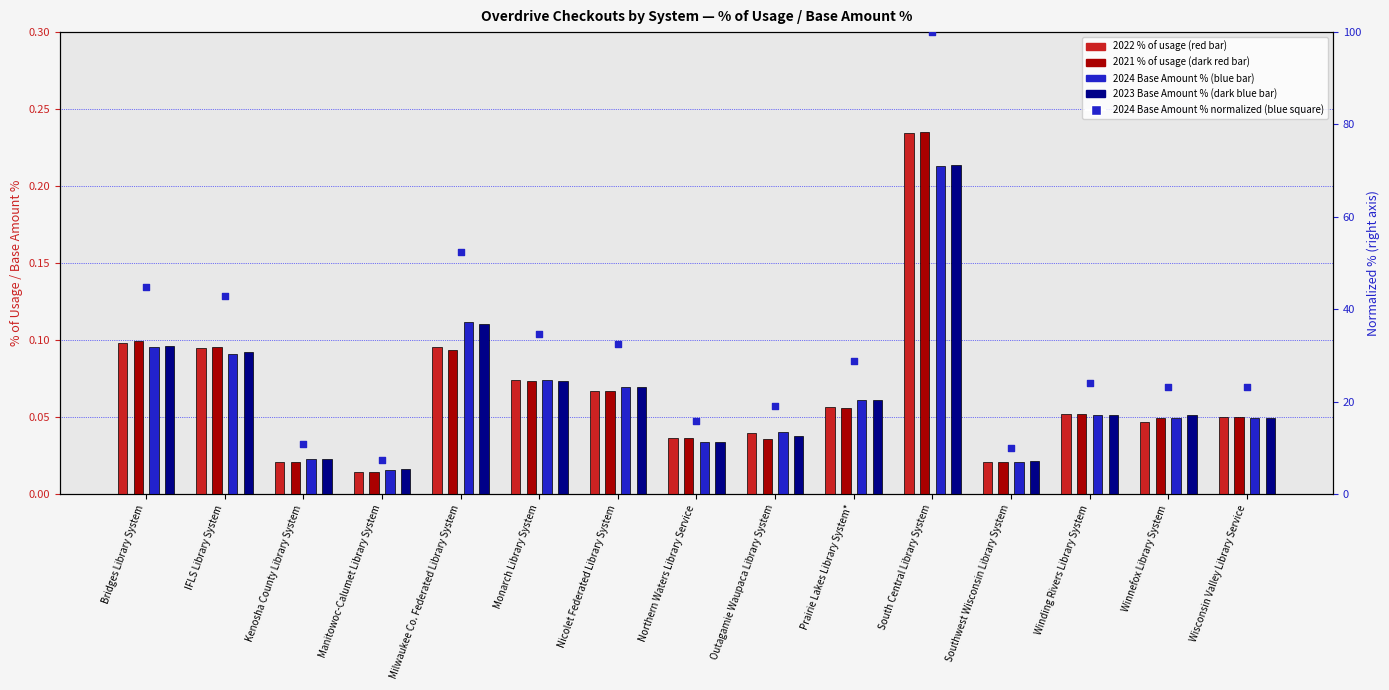

Approximately how many times larger is the value at Winding Rivers Library System compared to Monarch Library System?

0.7